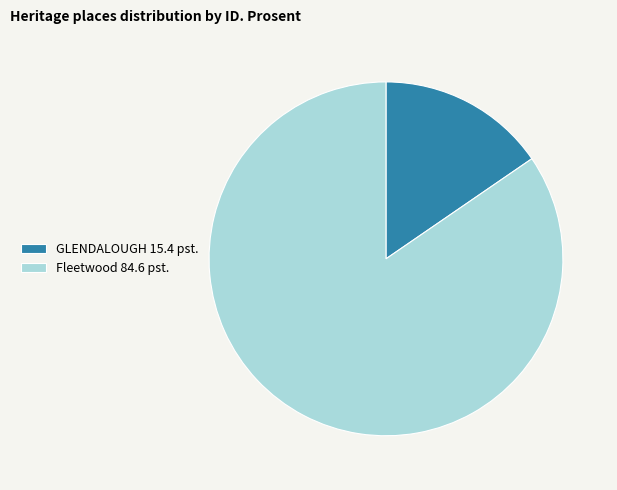

Is it true that GLENDALOUGH is 15% of the pie?

True